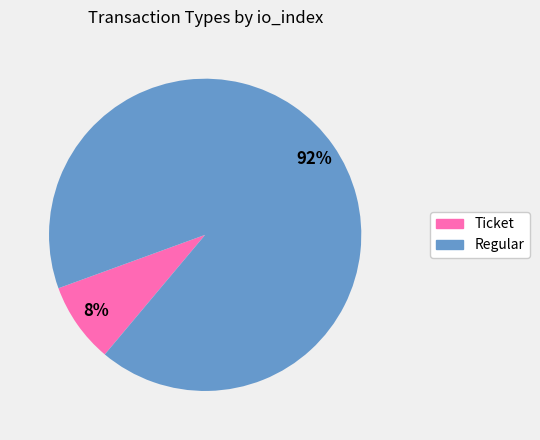

Is there a majority slice in this chart?

Yes